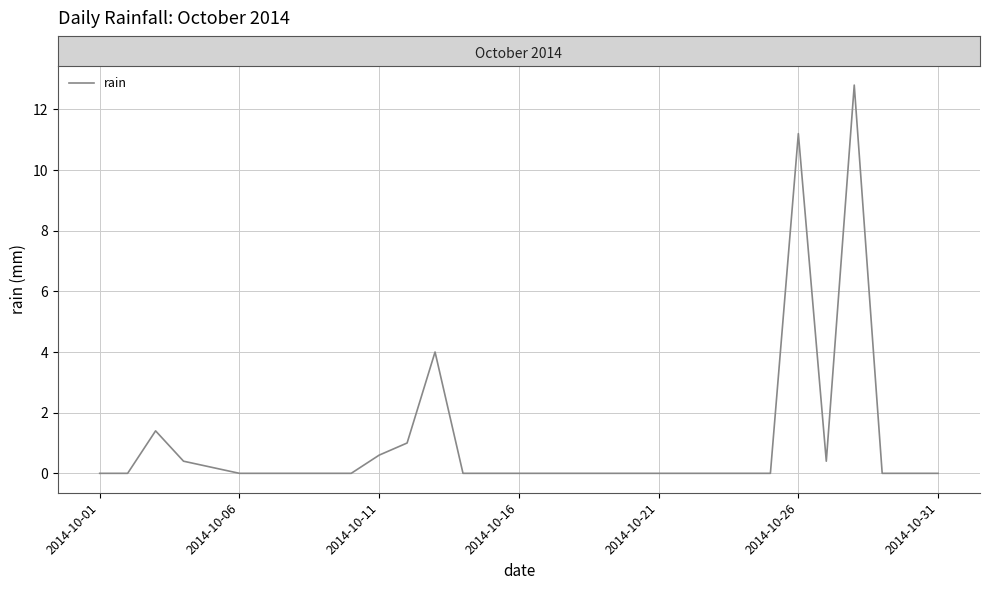

What is the maximum value shown in the chart?

12.8